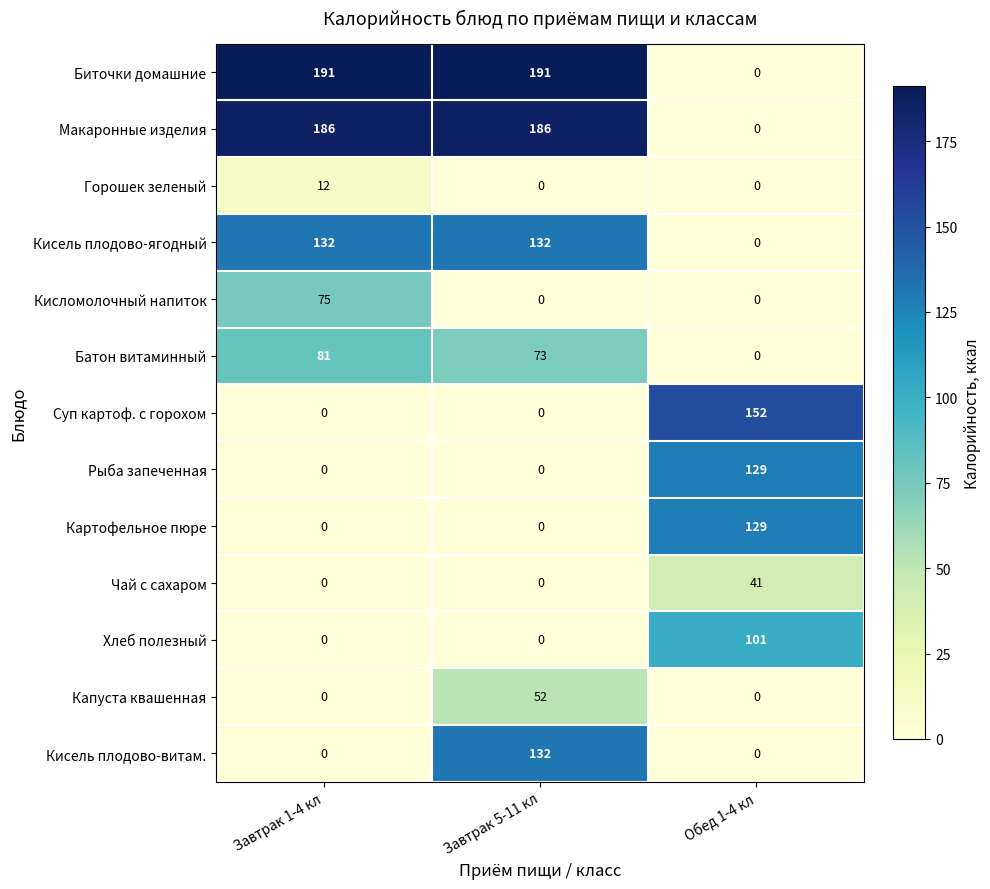

True or false: Макаронные изделия has a value of 79 at Обед 1-4 кл.

False